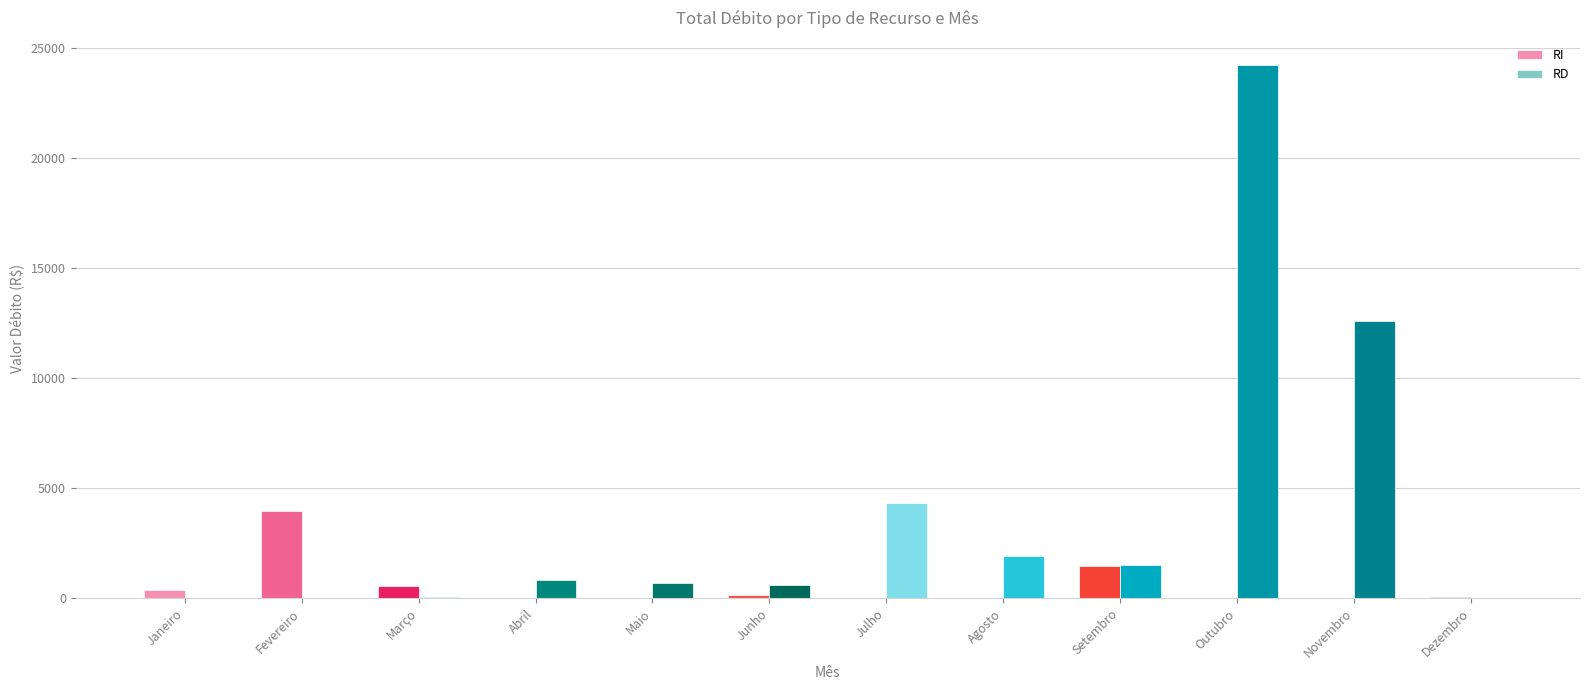

Is it true that RI equals -1429.4 at Novembro?

False